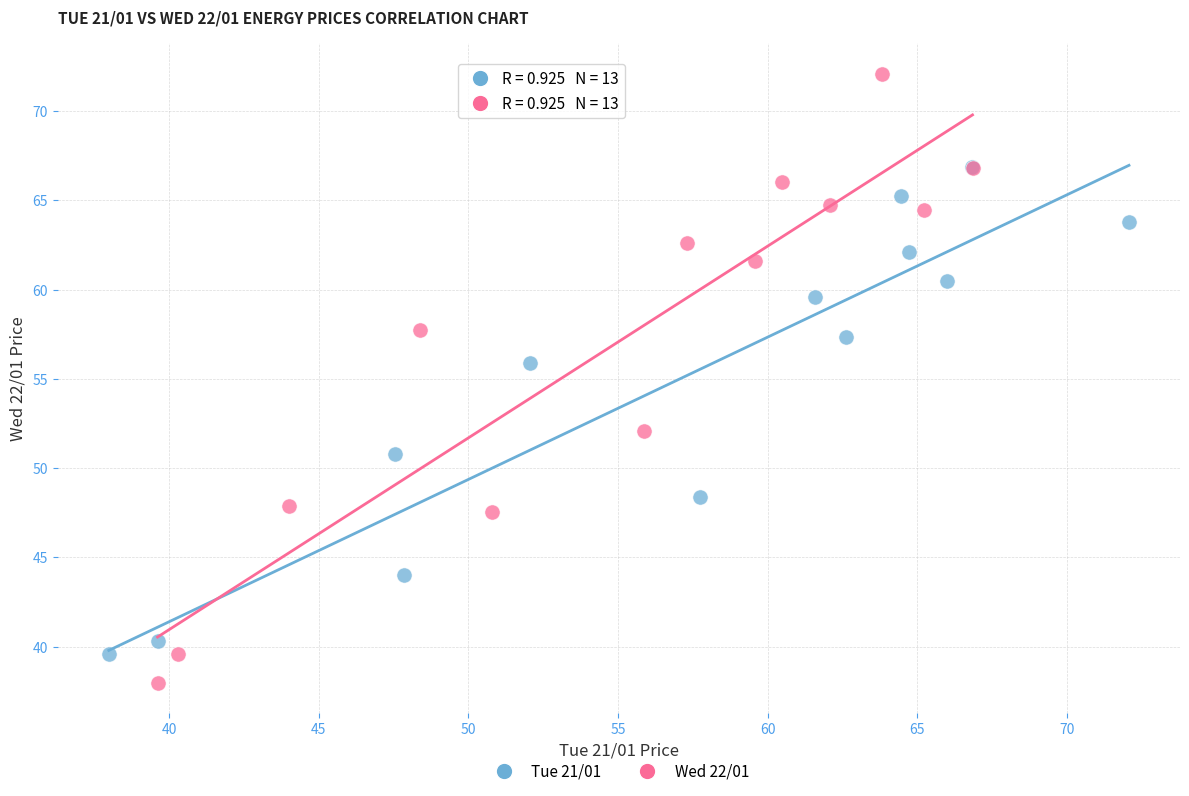

Which series contains the highest Y value?

Wed 22/01